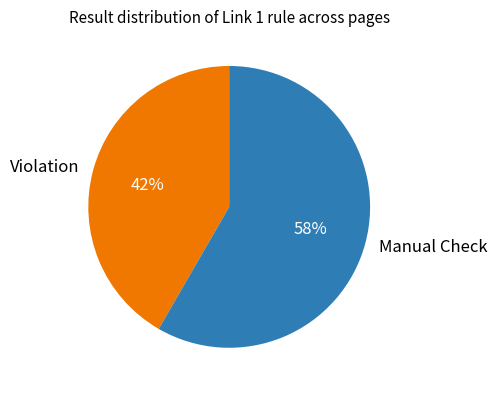

The Manual Check slice represents 73% of the pie. True or false?

False